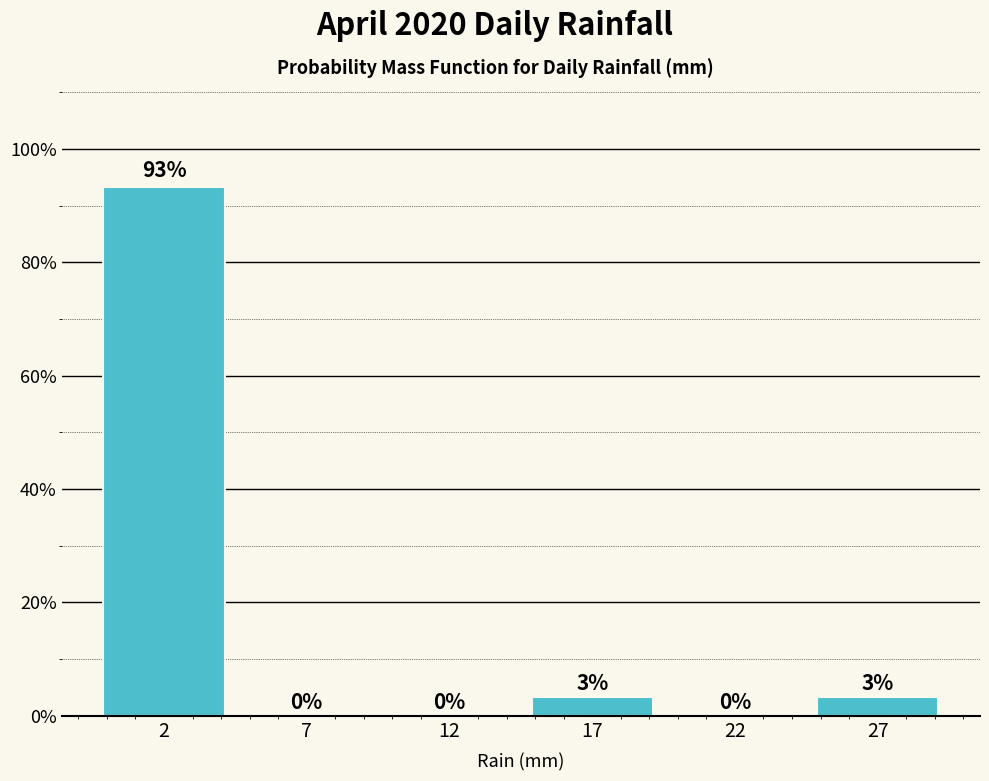

What is the change in value from 2 to 27?

-90.0